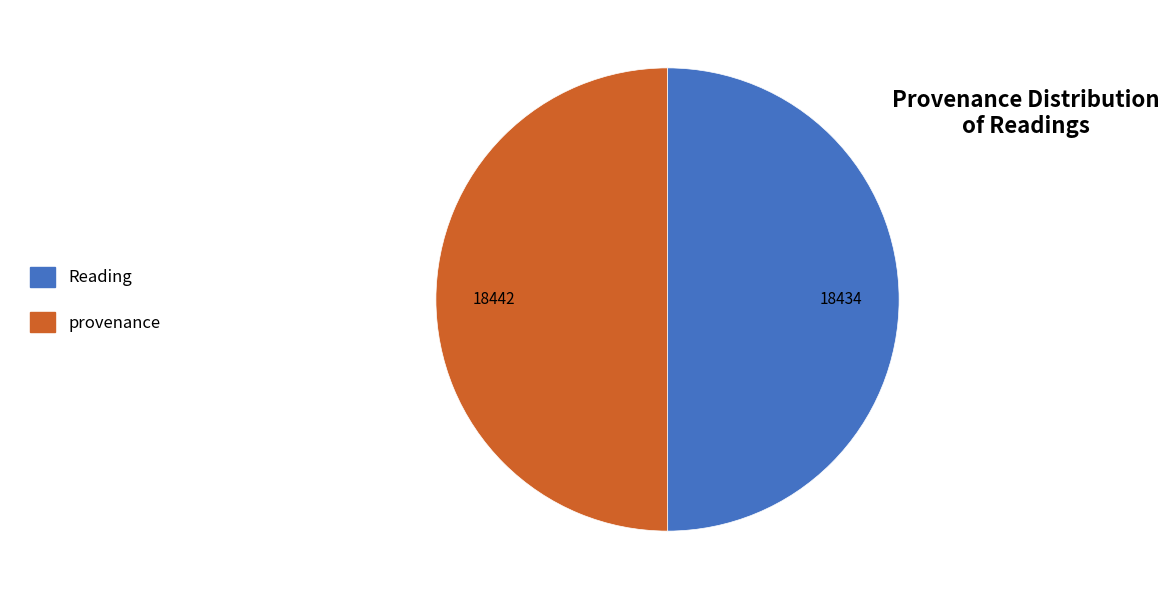

Is it true that Reading is 50% of the pie?

True